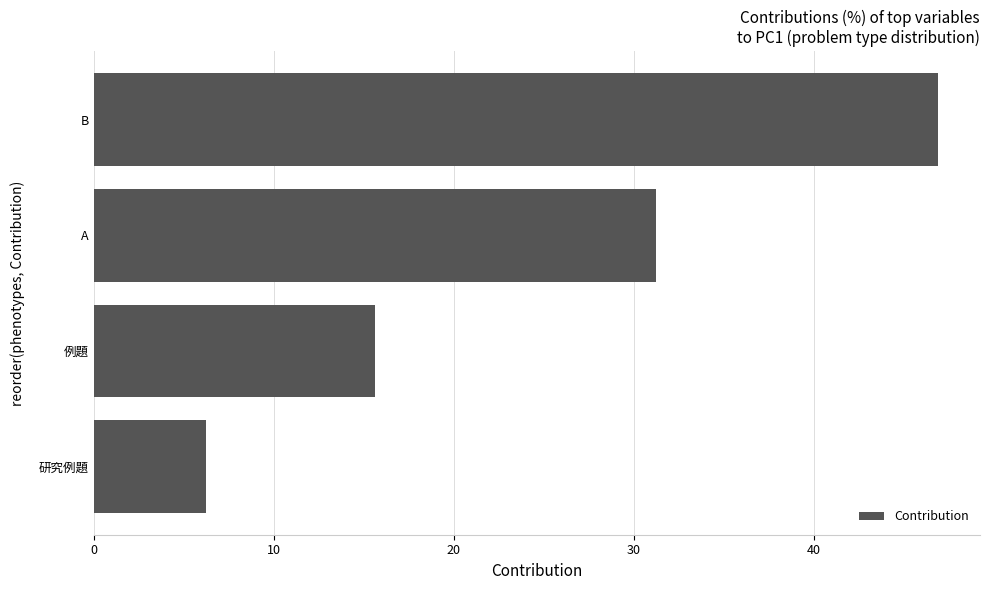

What is the average value?

25.0